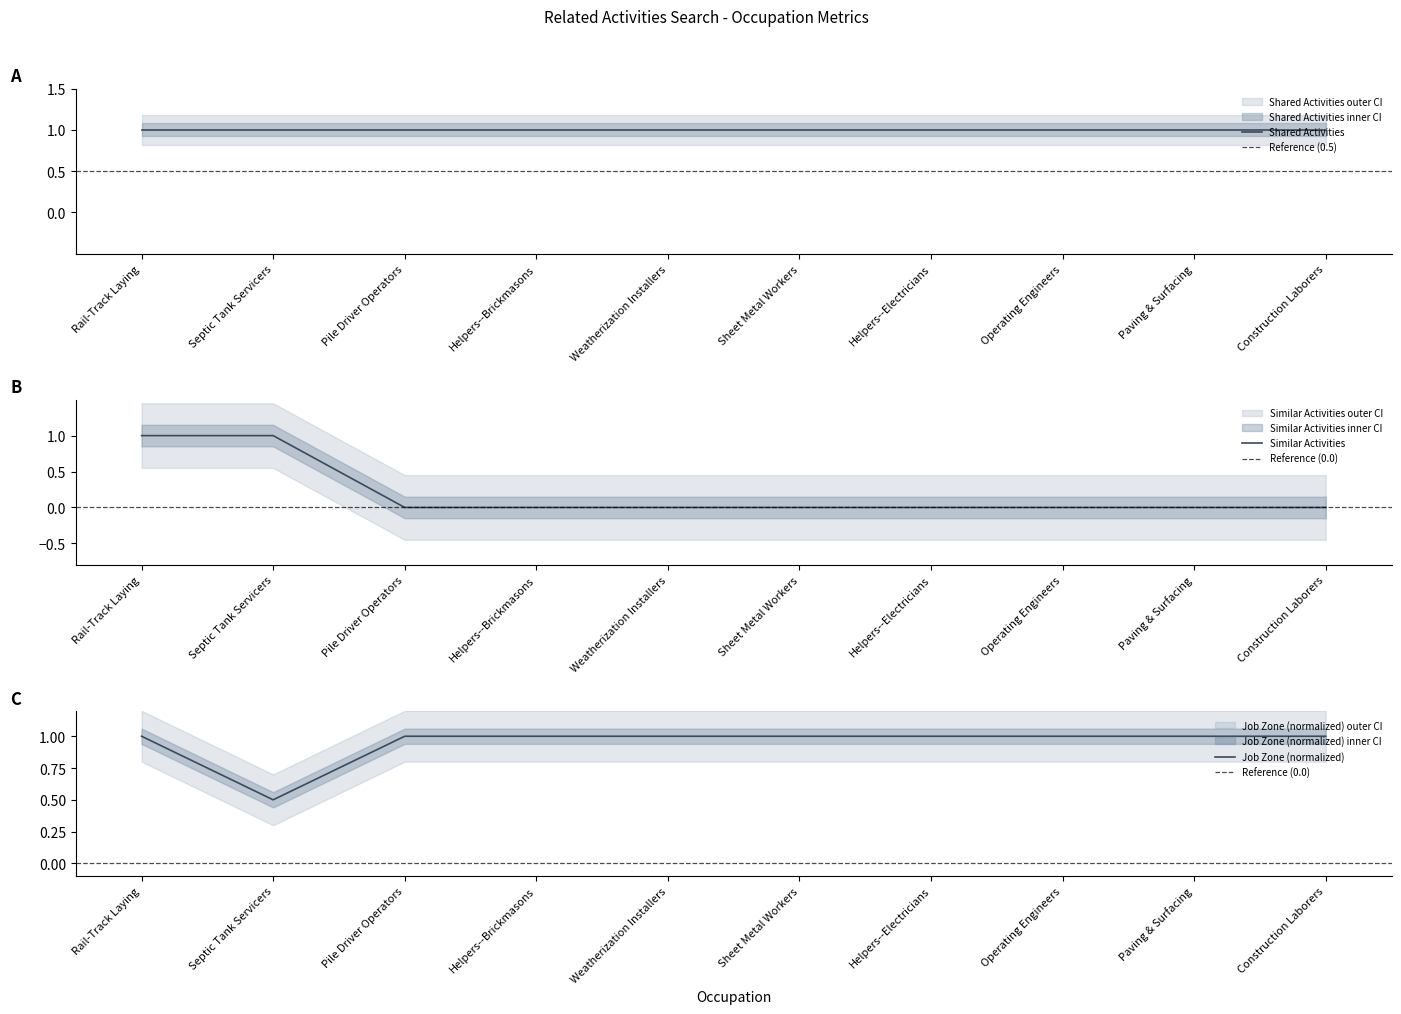

Is the value of Similar Activities at Rail-Track Laying greater than the value of Job Zone at Helpers--Brickmasons?

No